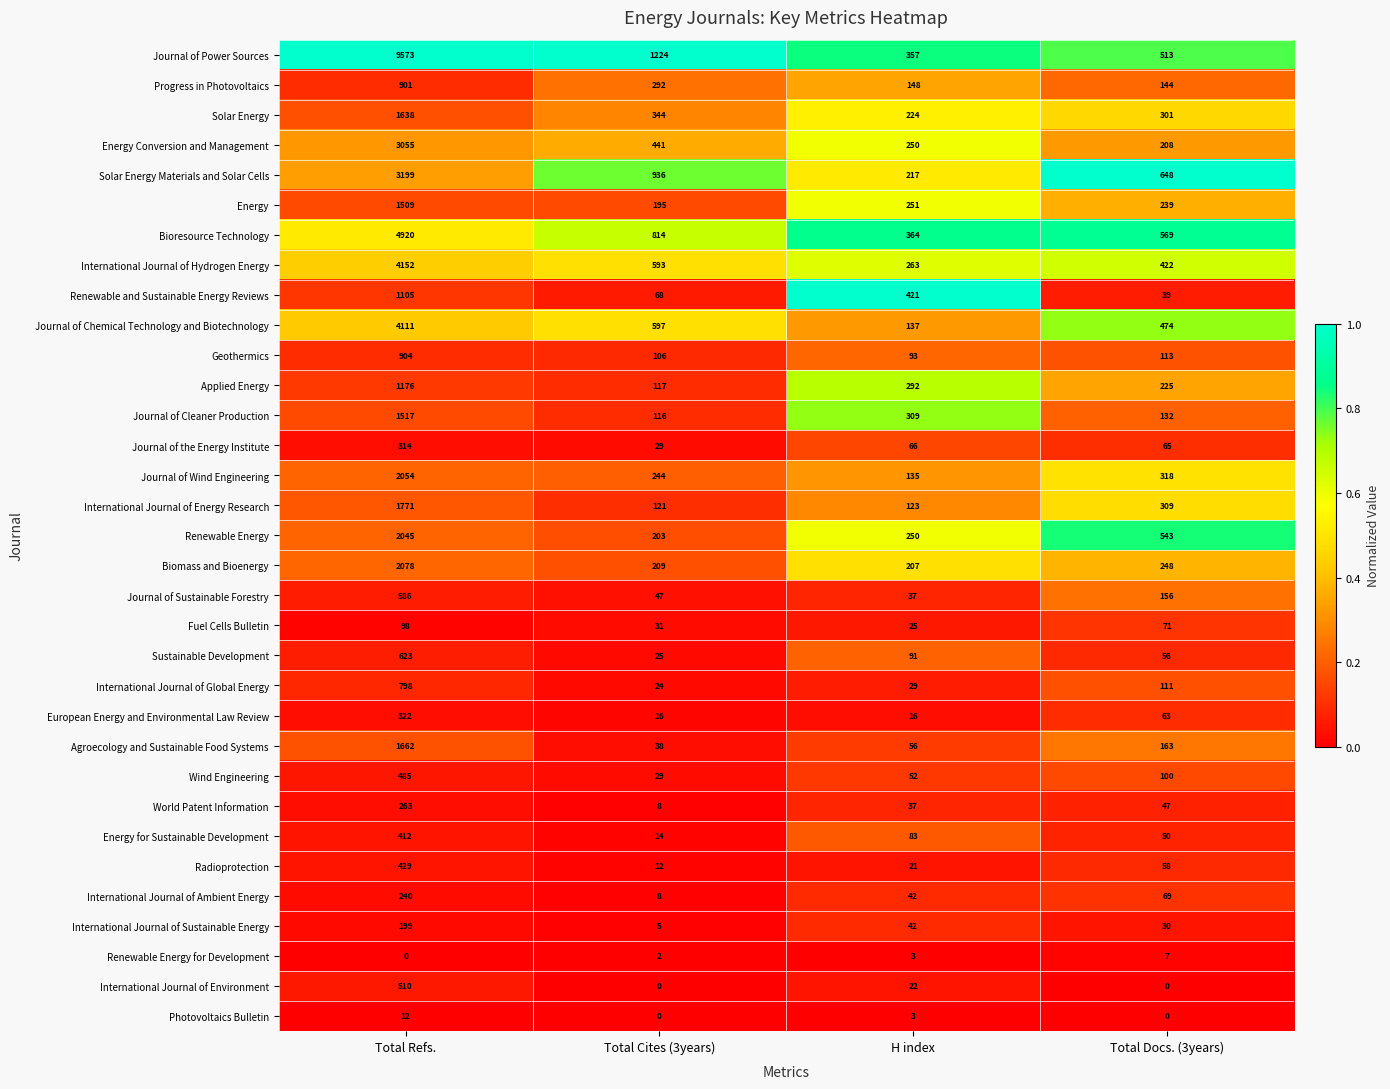

Which series has the largest total across all categories?

Journal of Power Sources